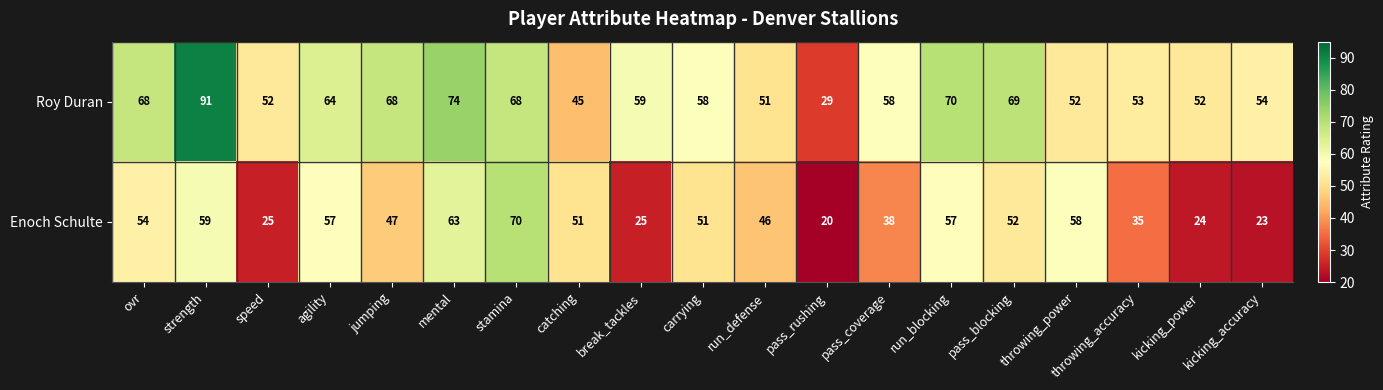

Rank the series by their average value, from highest to lowest.

Roy Duran, Enoch Schulte